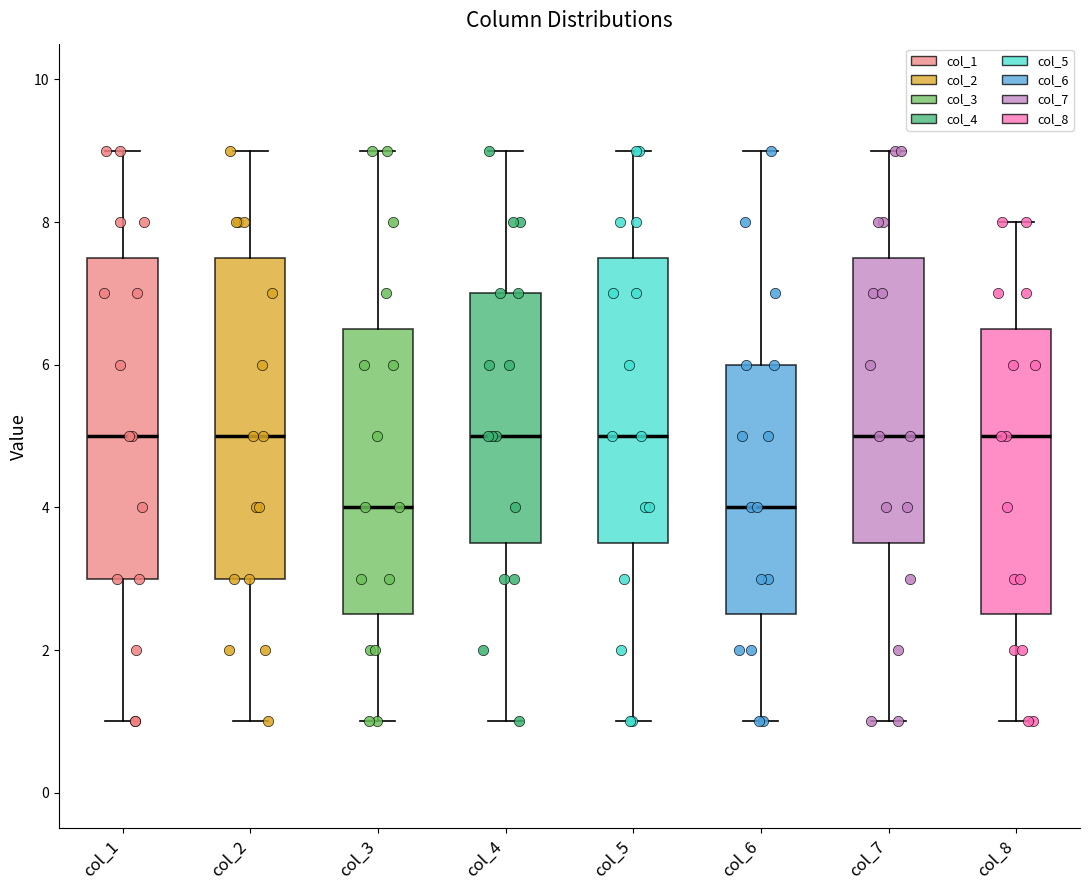

Reading left to right, read every box against the y-axis: the position of its median line, the range the box covers, and the ends of its whiskers. The values are not printed on the chart, so give them approximately, as read against the axis.

col_1: median 5.0, box 3.0 to 7.6, whiskers 1.0 to 9.0
col_2: median 5.0, box 3.0 to 7.6, whiskers 1.0 to 9.0
col_3: median 4.0, box 2.6 to 6.6, whiskers 1.0 to 9.0
col_4: median 5.0, box 3.6 to 7.0, whiskers 1.0 to 9.0
col_5: median 5.0, box 3.6 to 7.6, whiskers 1.0 to 9.0
col_6: median 4.0, box 2.6 to 6.0, whiskers 1.0 to 9.0
col_7: median 5.0, box 3.6 to 7.6, whiskers 1.0 to 9.0
col_8: median 5.0, box 2.6 to 6.6, whiskers 1.0 to 8.0